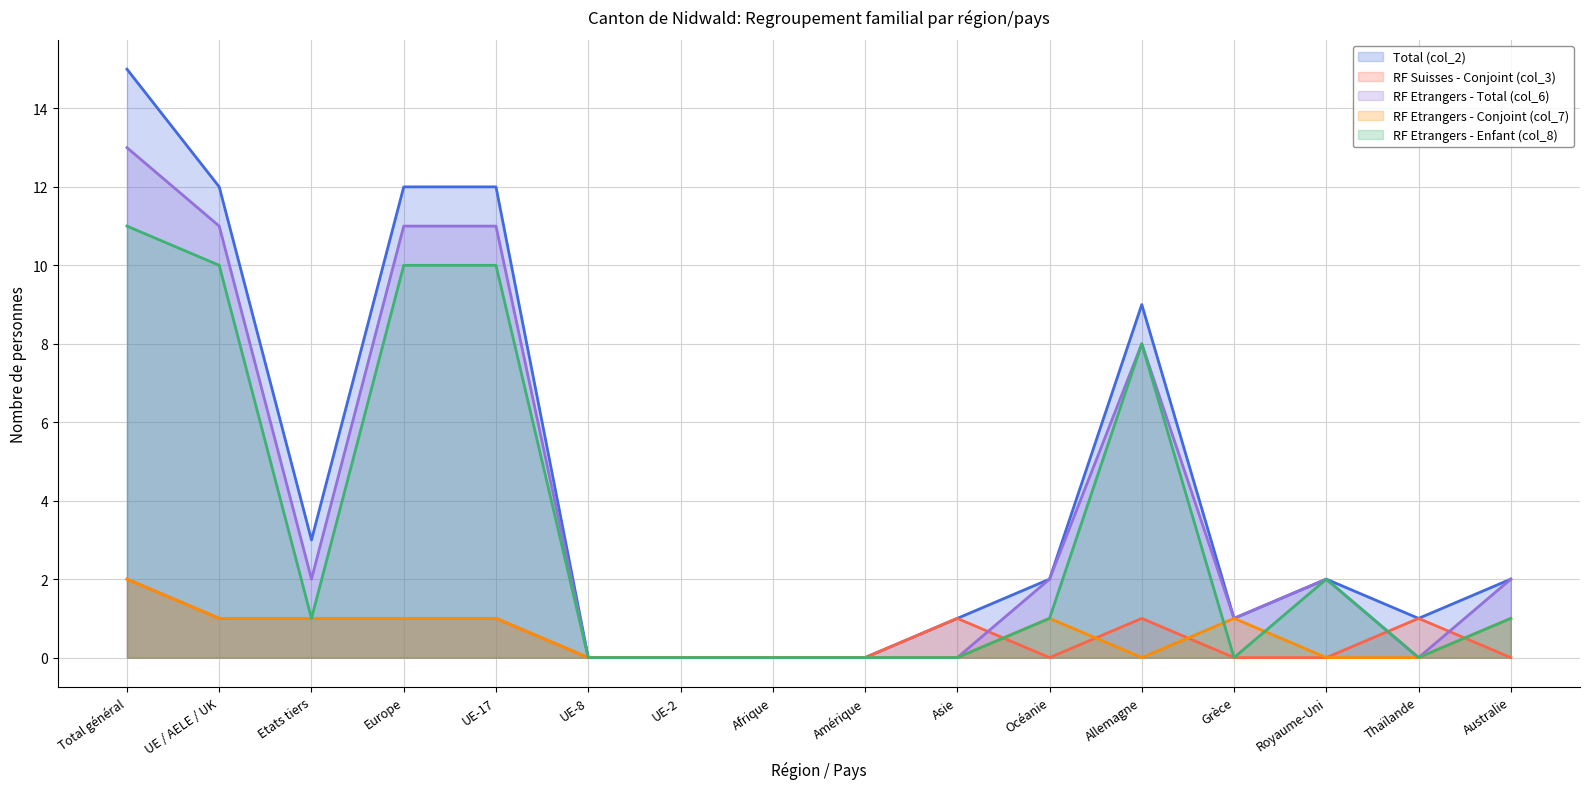

Does the chart have visible grid lines?

Yes